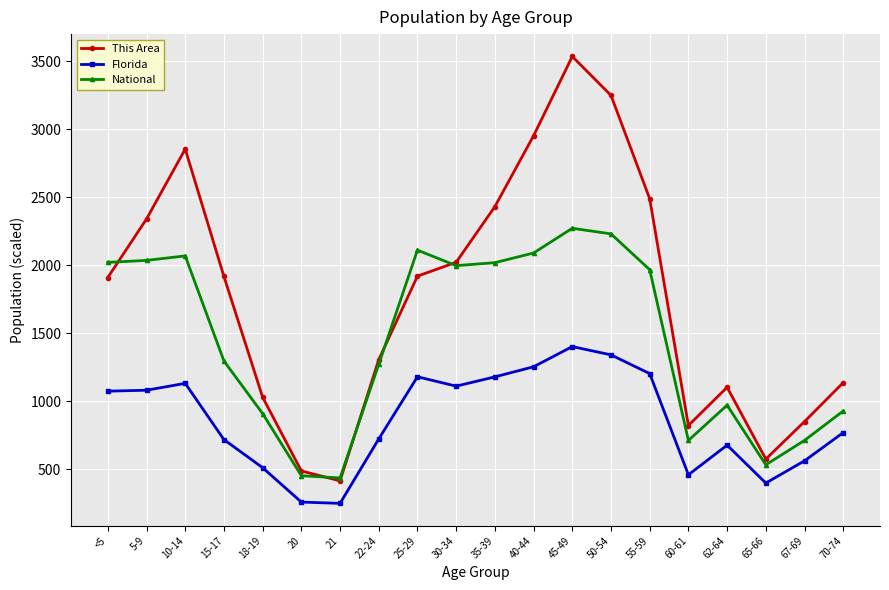

Count the number of categories in the chart.

20